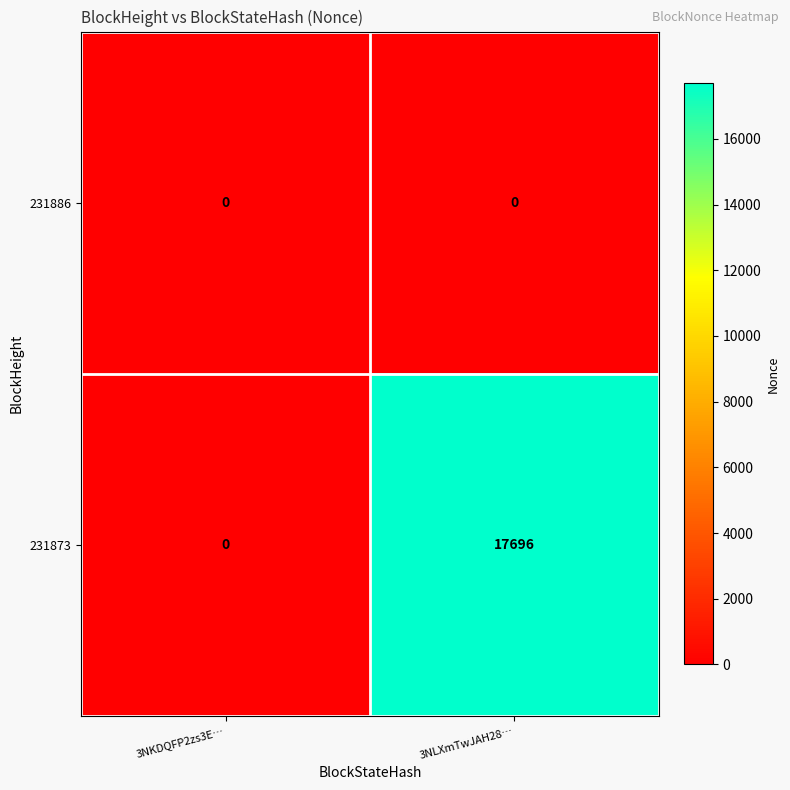

Reading left to right, what are all the values shown in this chart?

231886: 0	0
231873: 0	17696